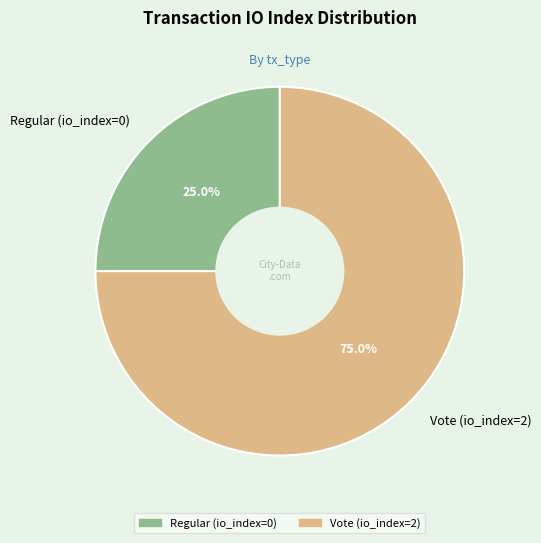

Which category has the smallest portion of the pie?

Regular (io_index=0)